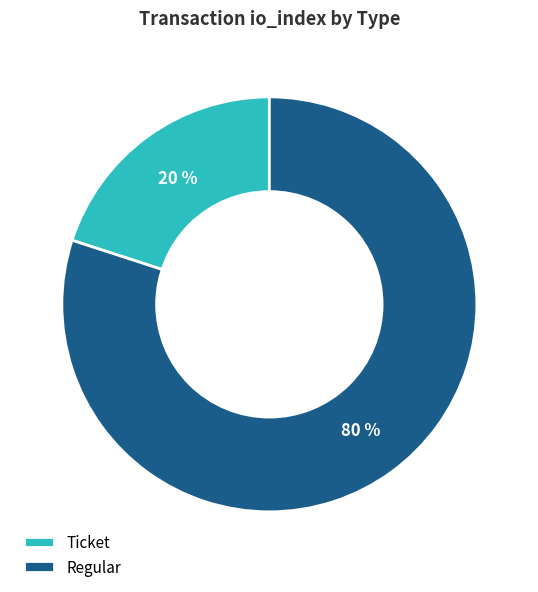

True or false: Ticket accounts for 20% of the total.

True